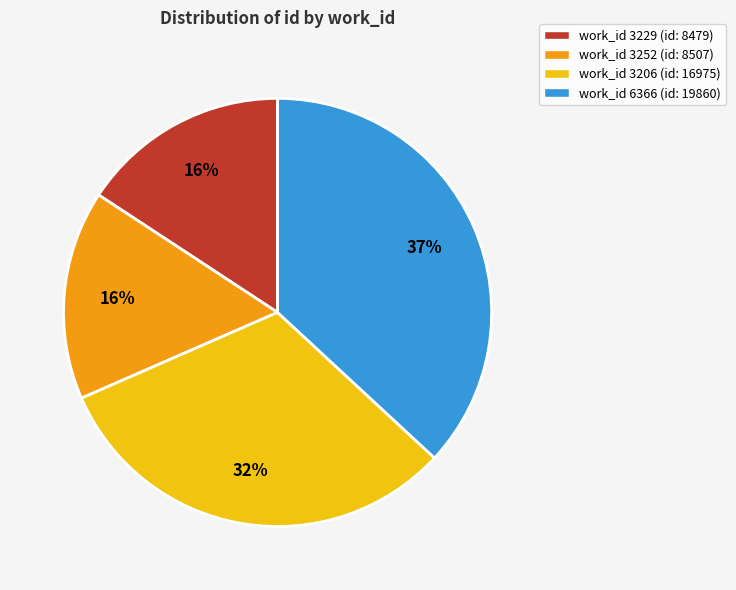

The work_id 3206 (id: 16975) slice represents 32% of the pie. True or false?

True